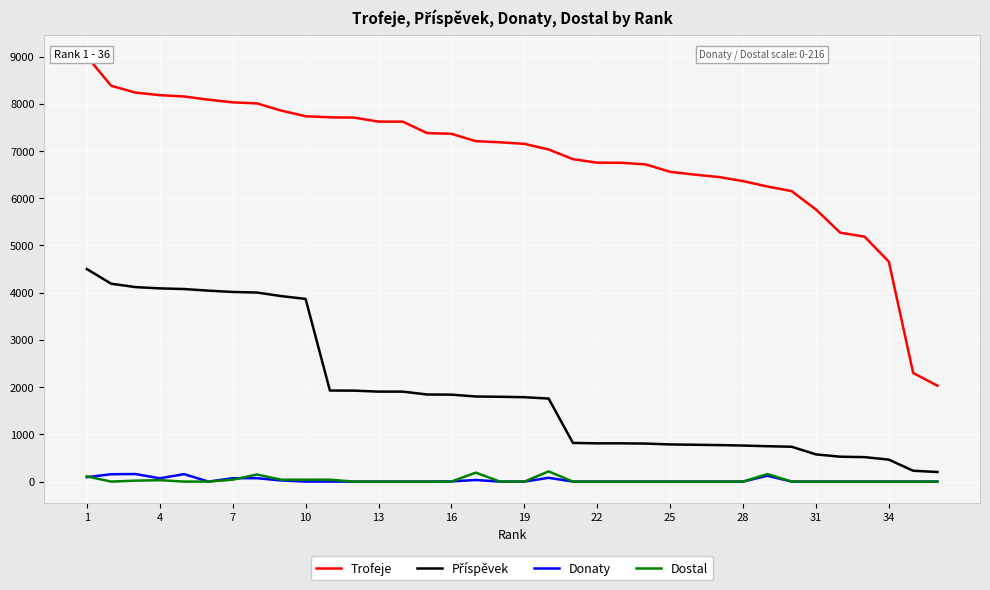

How many lines are shown in the chart?

4